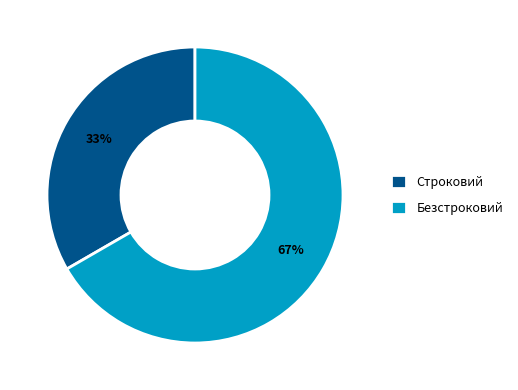

The Строковий slice represents 25% of the pie. True or false?

False